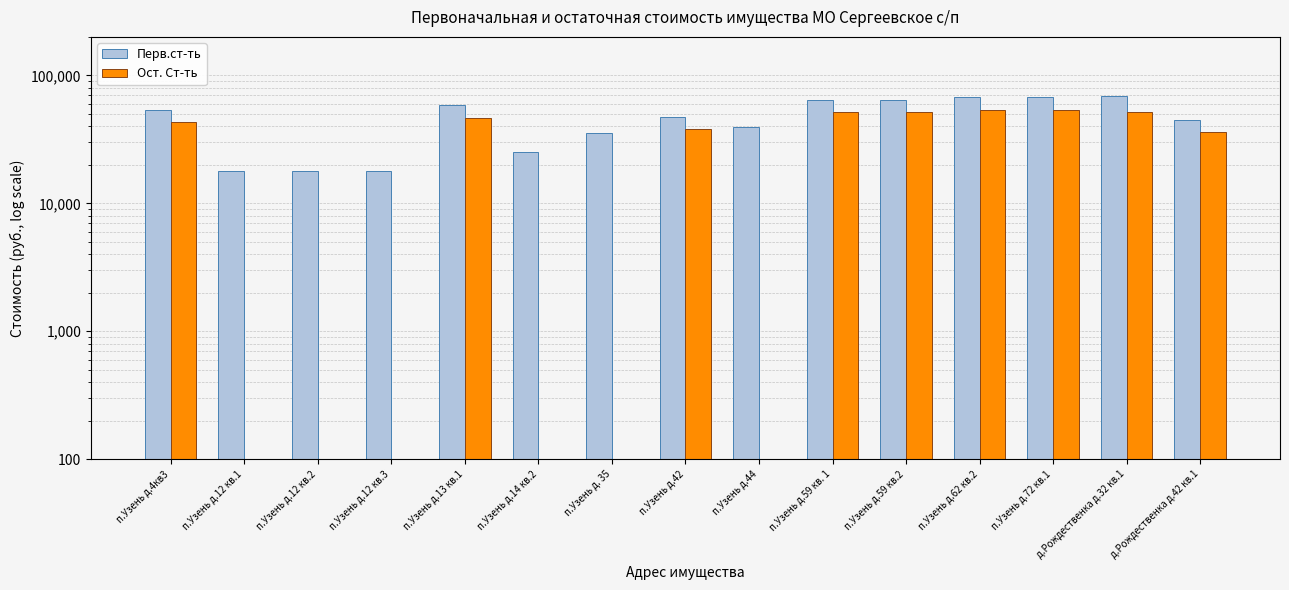

Are the bars grouped side by side (vs. stacked)?

Yes